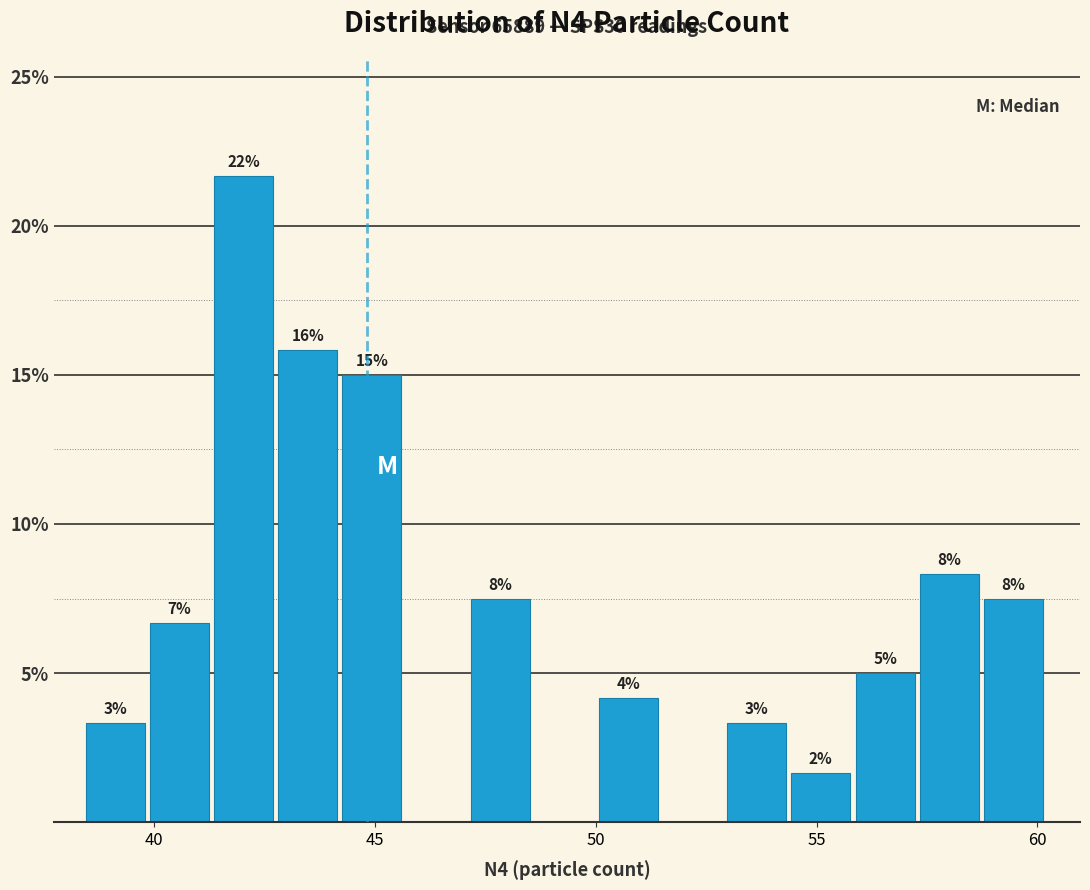

Around what value on the x-axis is the tallest bar? Give the approximate position of its centre, as read against the axis.

42.0